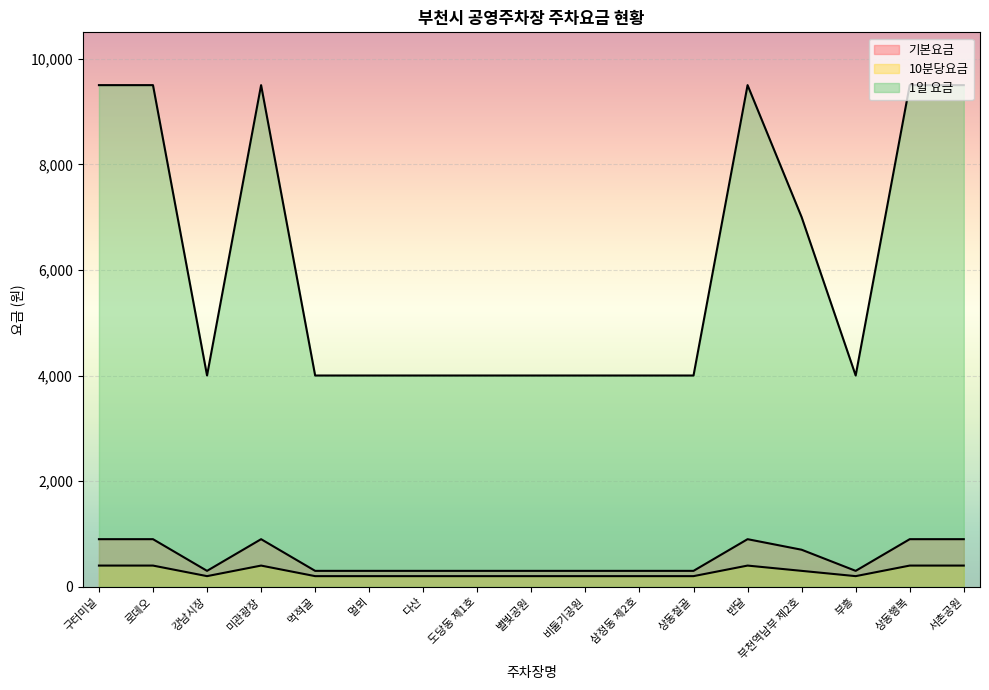

How many lines are shown in the chart?

3